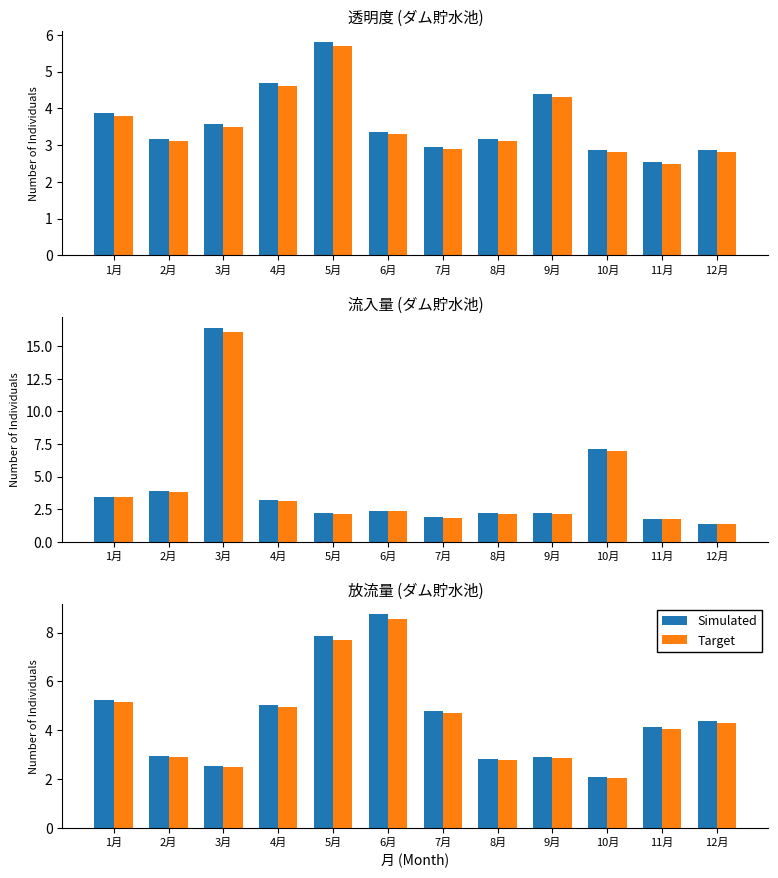

Rank the series by their maximum value, from highest to lowest.

Simulated, Target